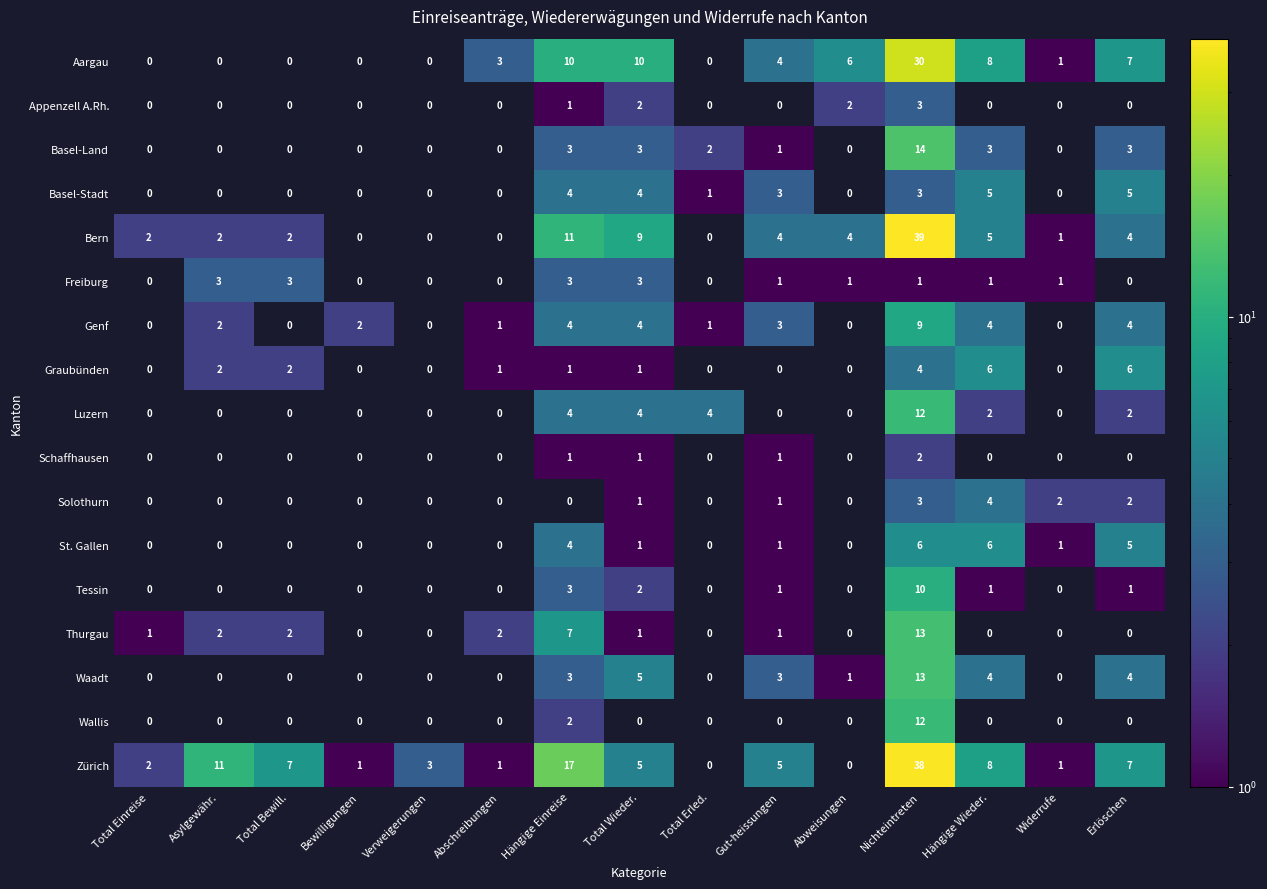

What is the smallest value displayed?

1.0